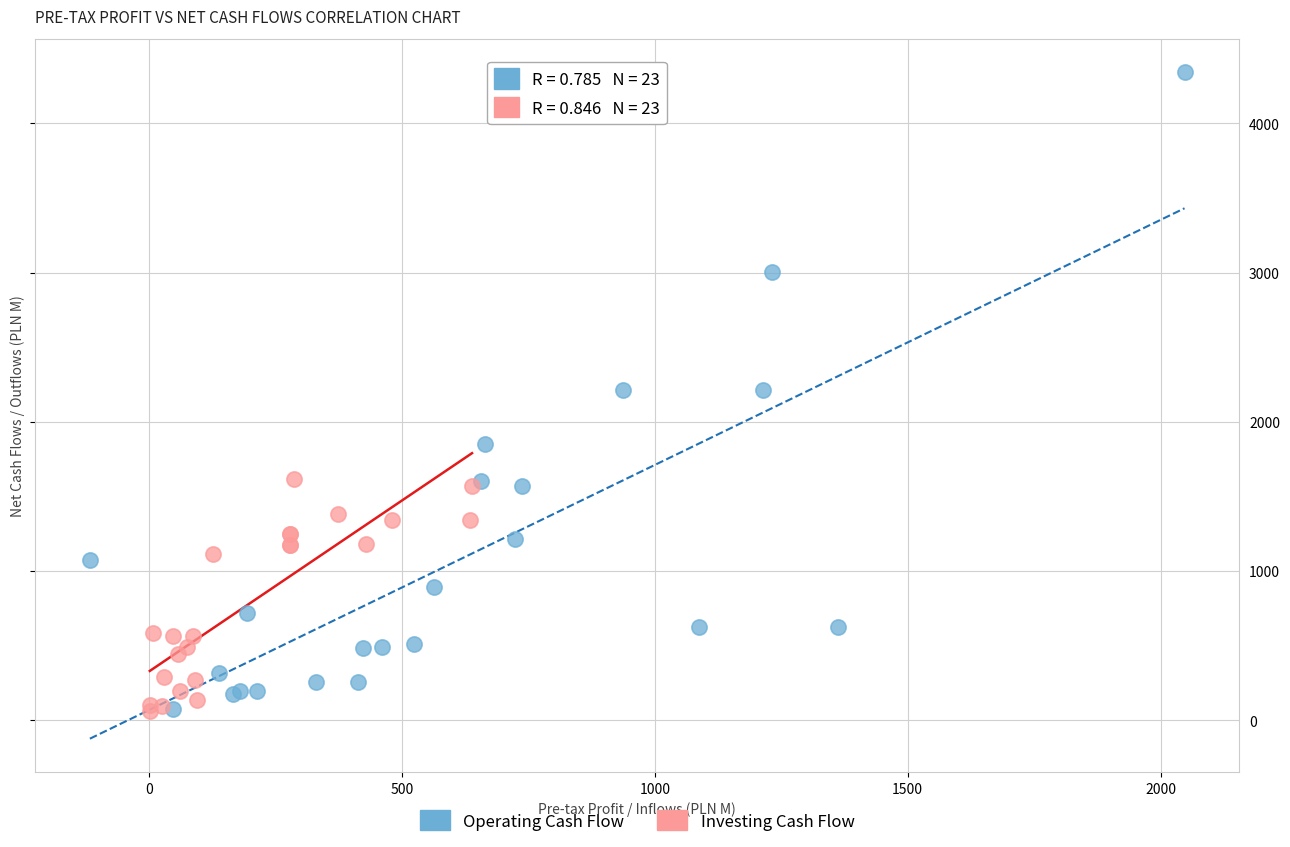

Which series has the widest spread of Y values?

Operating Cash Flow